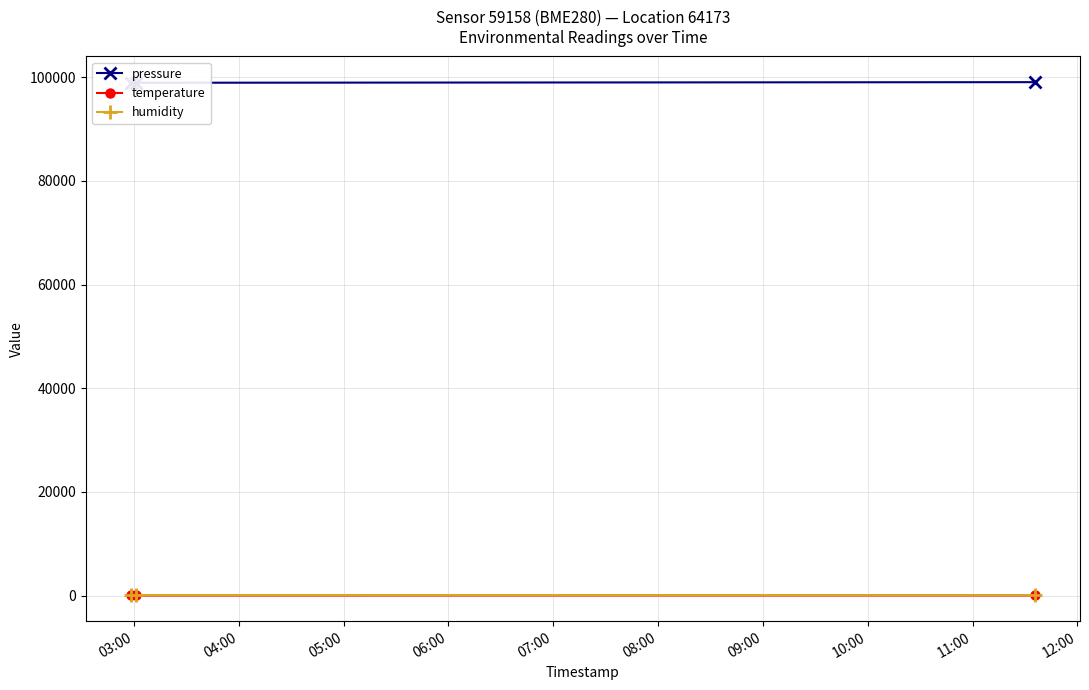

Reading left to right, list all the values displayed in this chart.

pressure: 98917.0	98913.1	99030.5
temperature: 15.5	15.5	18.9
humidity: 100.0	100.0	82.0